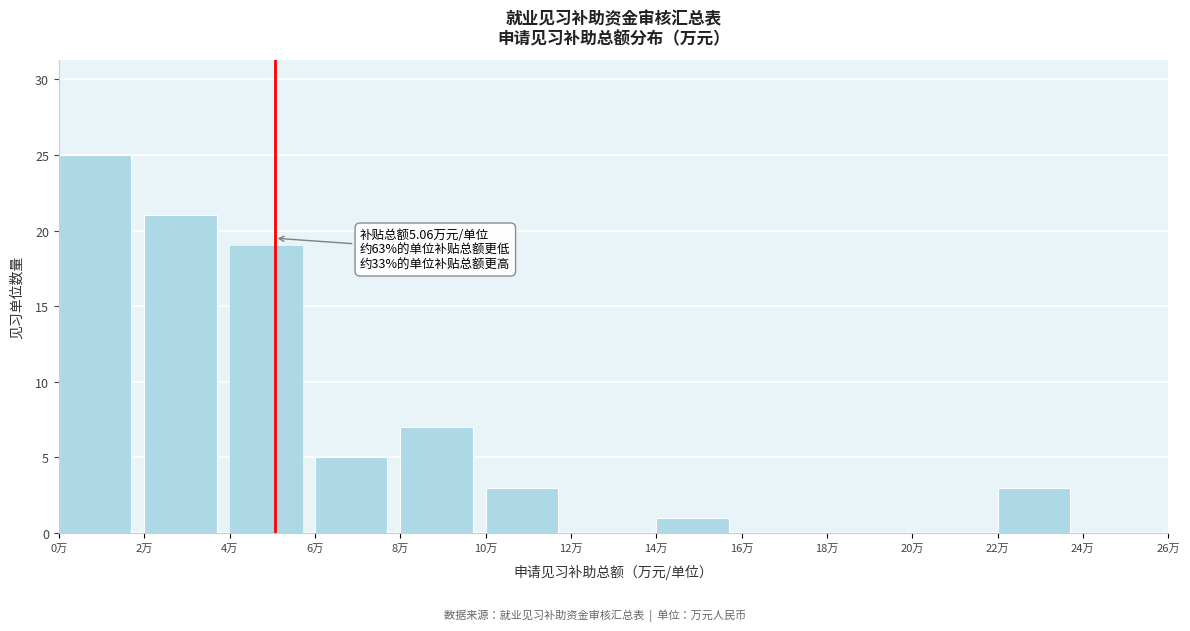

Which range on the x-axis has the tallest bar?

0 to 2